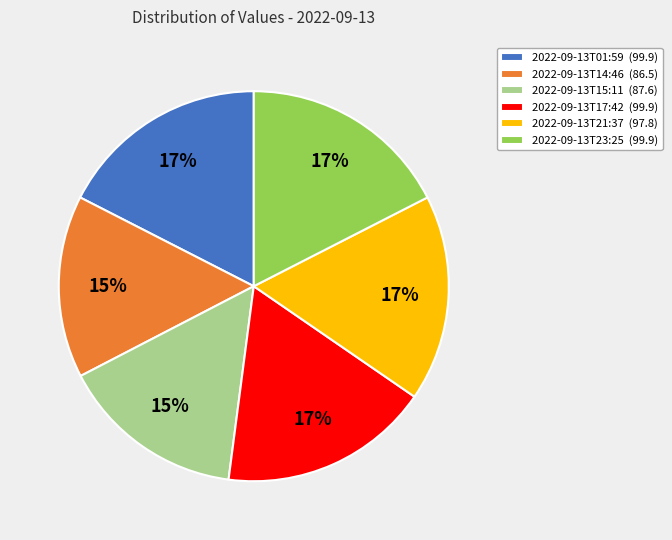

To the nearest percent, what is the combined percentage of 2022-09-13T21:37 and 2022-09-13T17:42?

35%